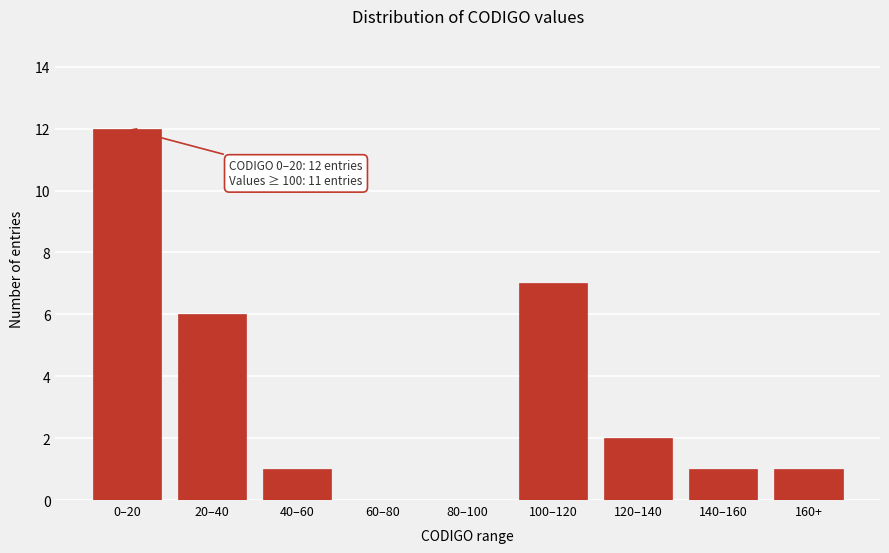

Reading right to left, what are all the values shown in this chart?

160+=1	140–160=1	120–140=2	100–120=7	80–100=0	60–80=0	40–60=1	20–40=6	0–20=12